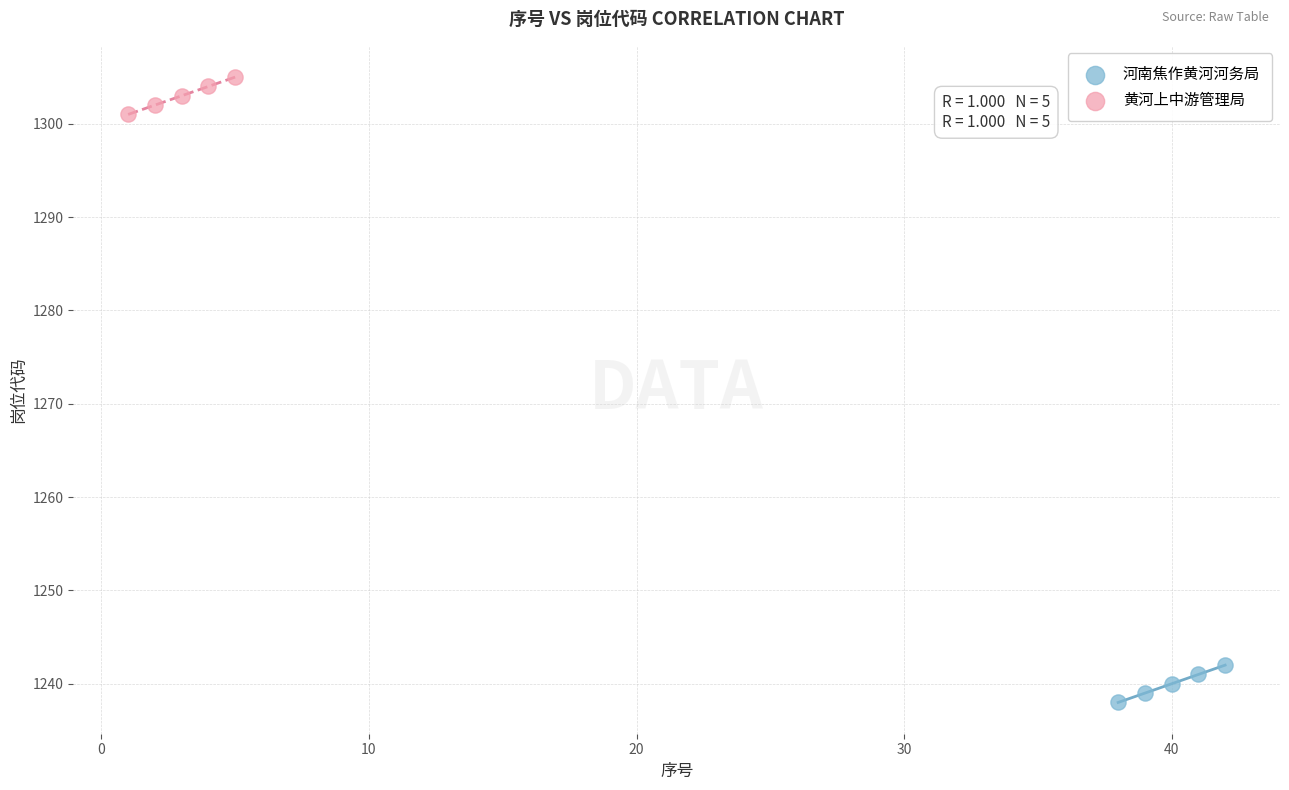

Which series contains the highest Y value?

黄河上中游管理局